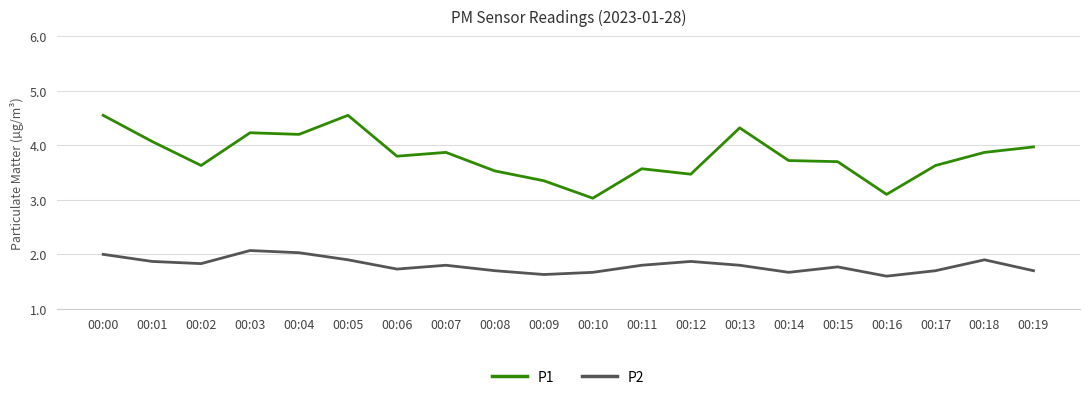

What is the difference between the maximum and minimum values in the P1 series?

1.5